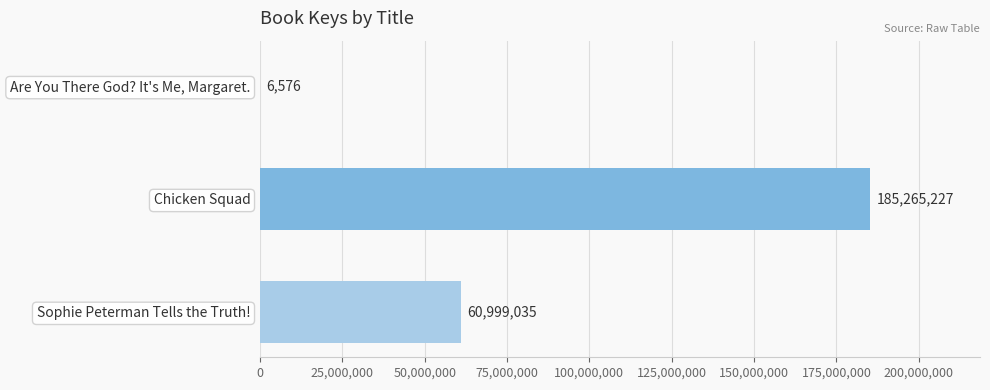

Is it true that the value at Chicken Squad is 74737459?

False